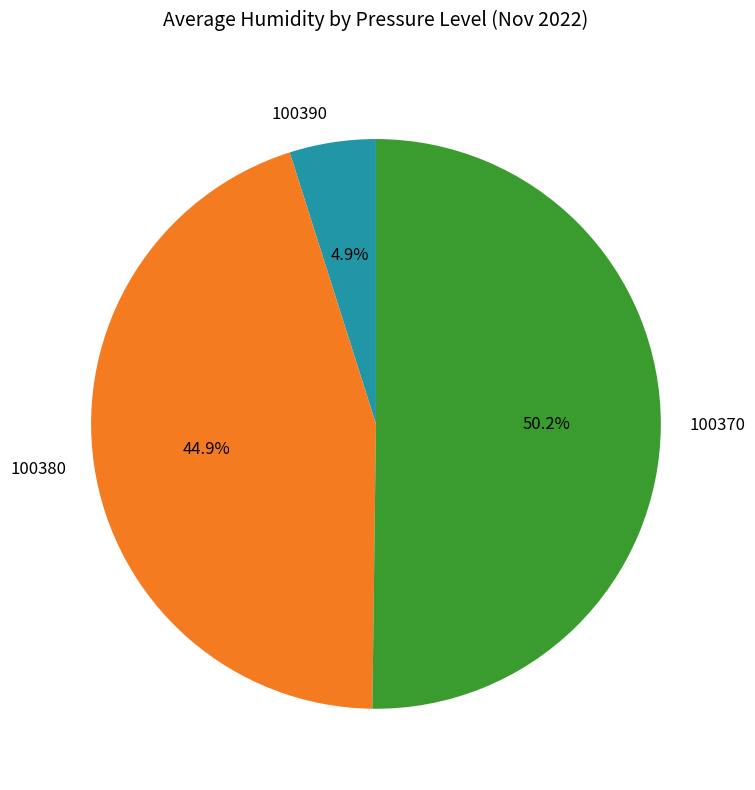

Count the number of slices in the pie.

3